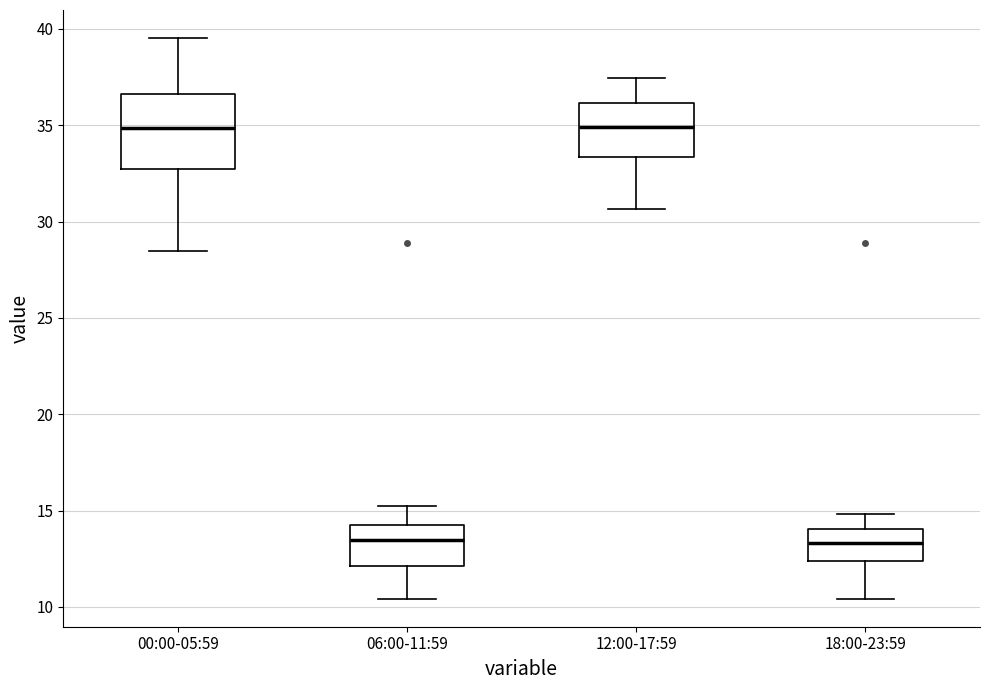

Which box is the tallest, from its lower edge to its upper edge?

00:00-05:59